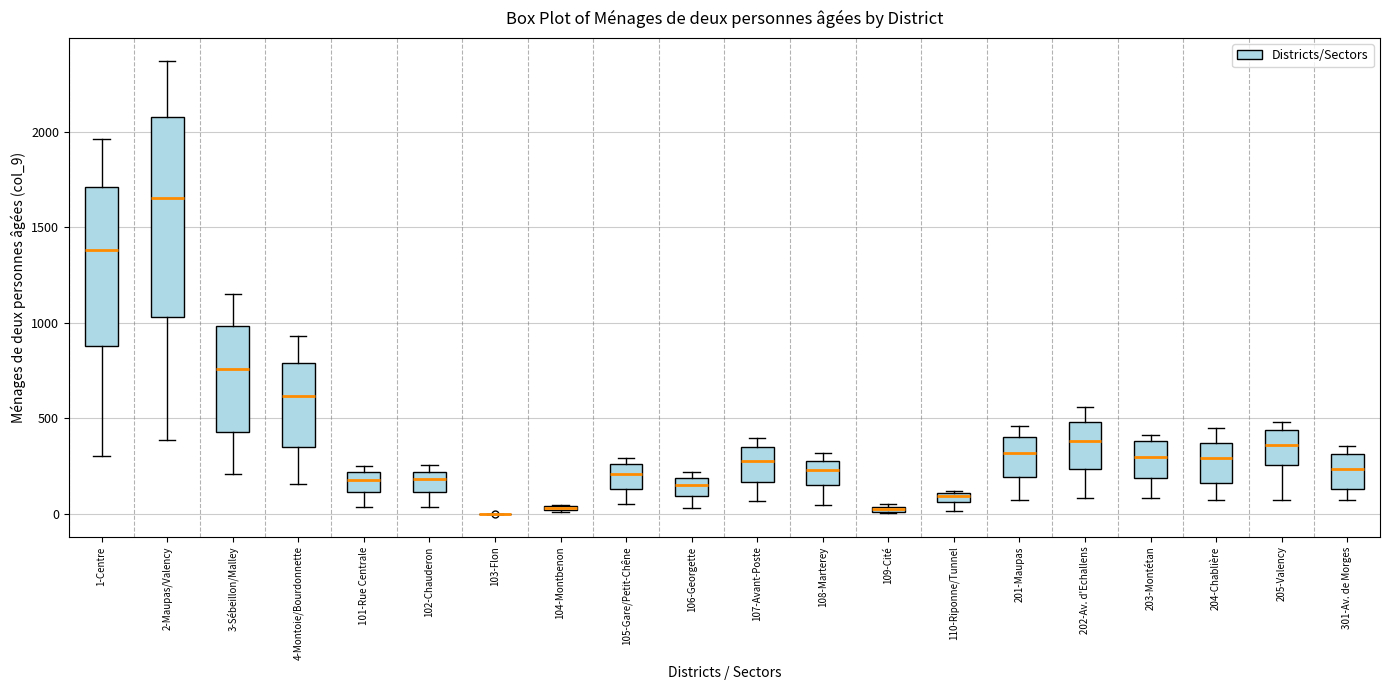

Comparing the boxes themselves (not the whiskers), which one is the tallest?

2-Maupas/Valency